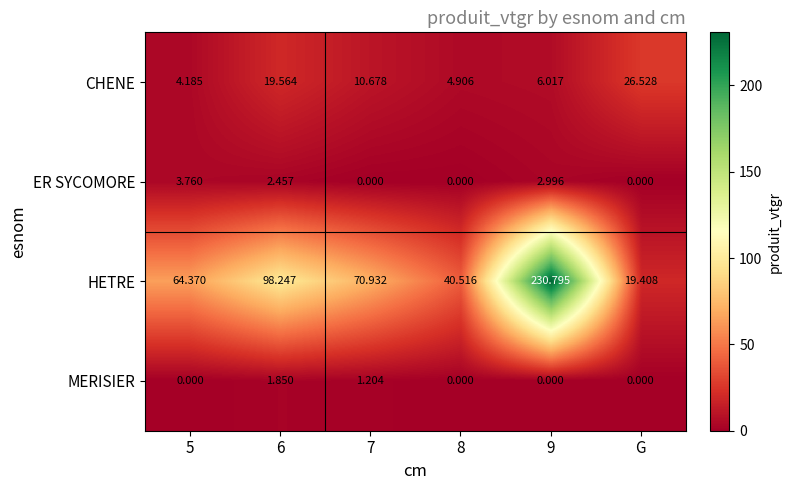

Which series has the largest total across all categories?

HETRE